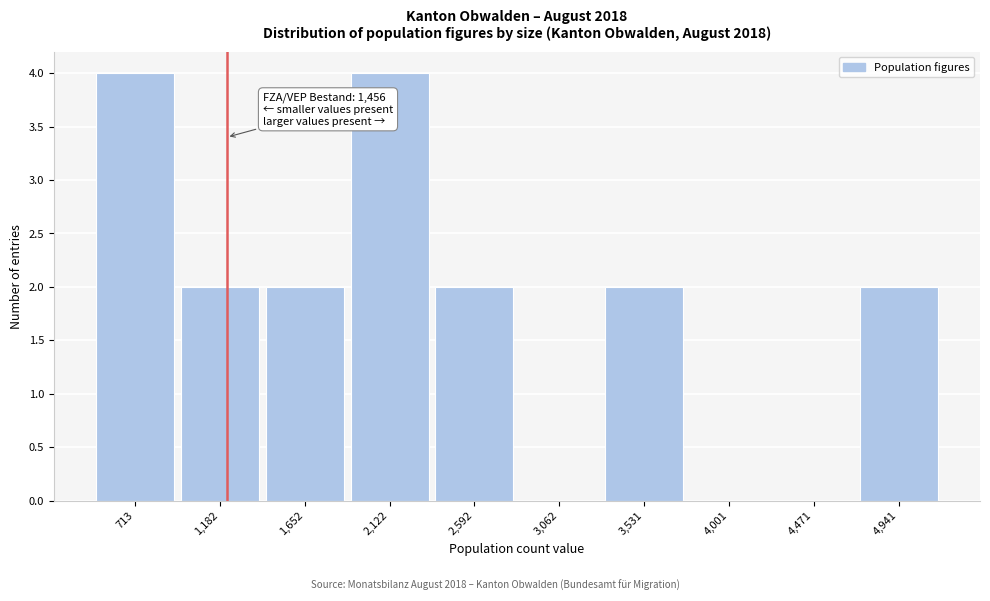

Reading left to right, transcribe all the data shown in this chart.

713=4	1,182=2	1,652=2	2,122=4	2,592=2	3,062=0	3,531=2	4,001=0	4,471=0	4,941=2